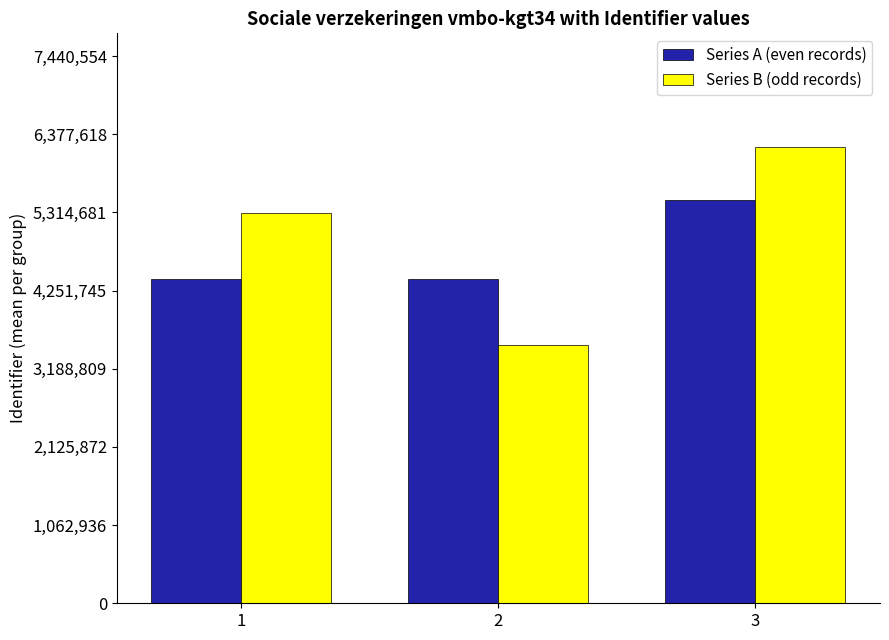

The Series B (odd records) series shows 3139685 at 3. True or false?

False